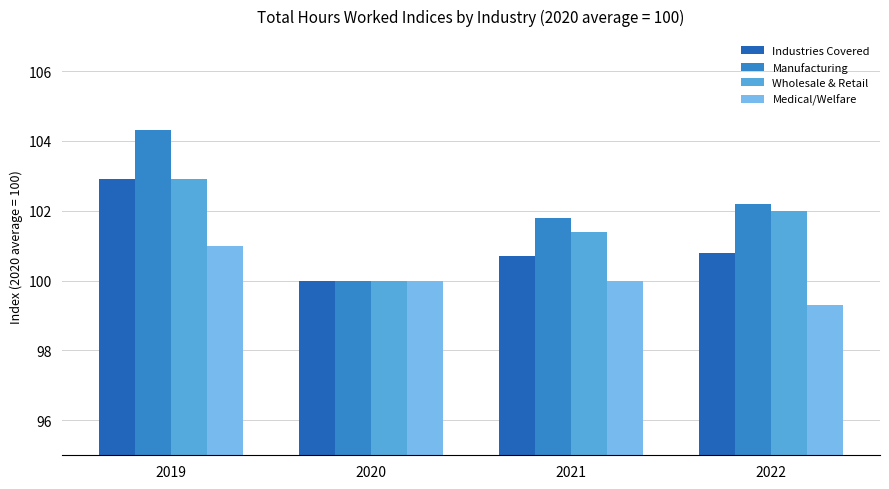

At how many categories does at least one series exceed 103?

1